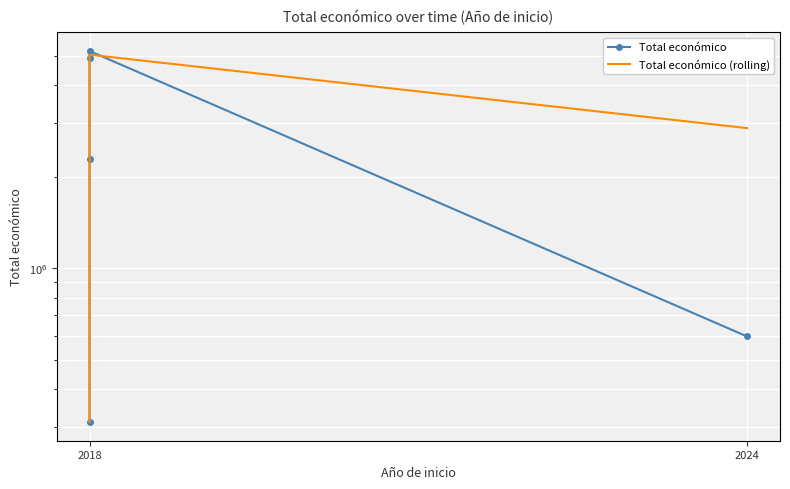

What is the value of the Total económico (rolling) point at the 5th from the left?

2891819.5